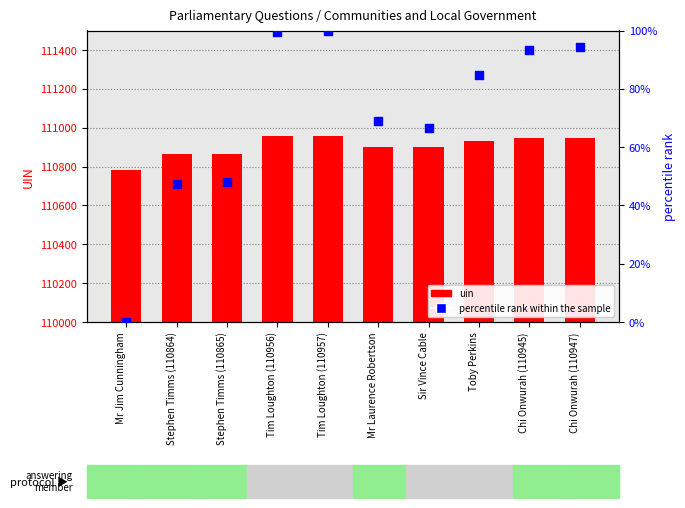

Which series has the largest total across all categories?

uin